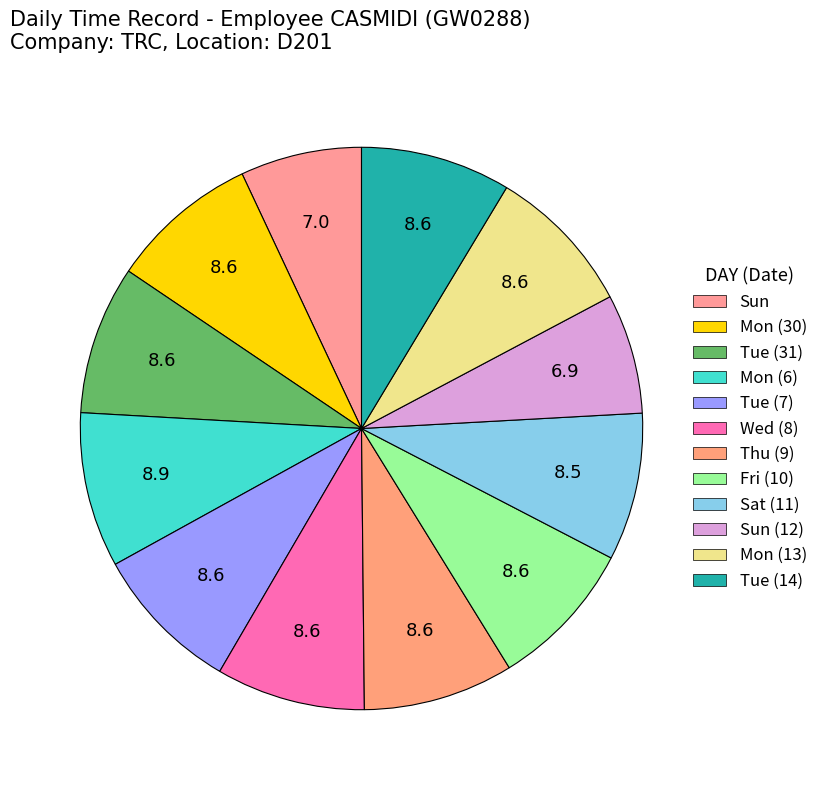

How many segments does this pie chart have?

12